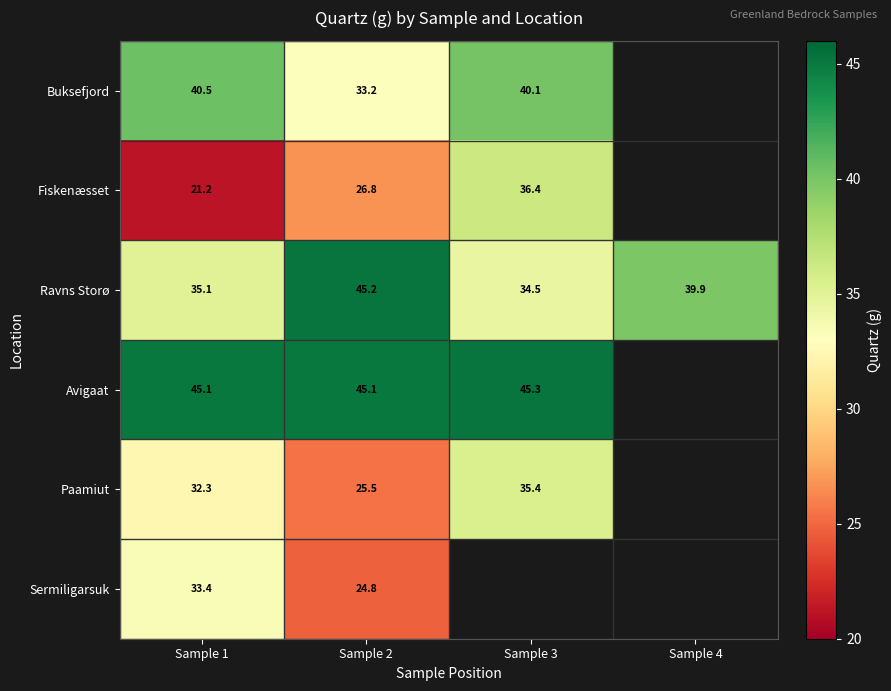

What is the difference between the Paamiut values at Sample 1 and Sample 2?

6.8